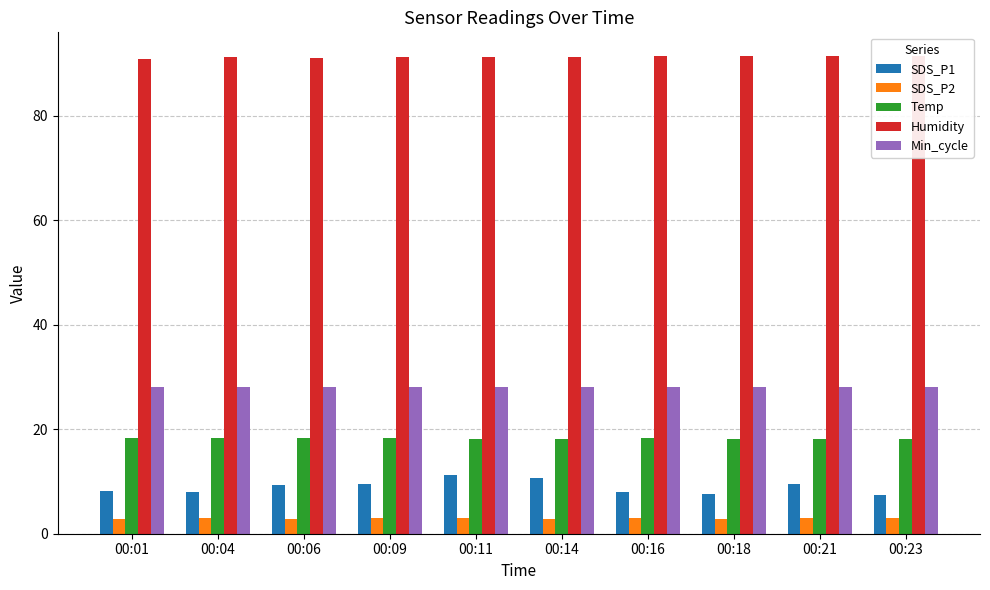

What value does the SDS_P1 series have at 00:14?

10.6